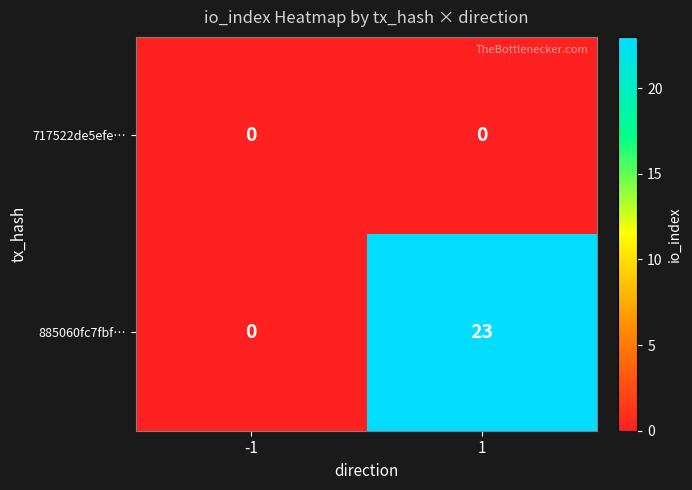

At 1, list the series in order from largest to smallest.

885060fc7fbf…, 717522de5efe…